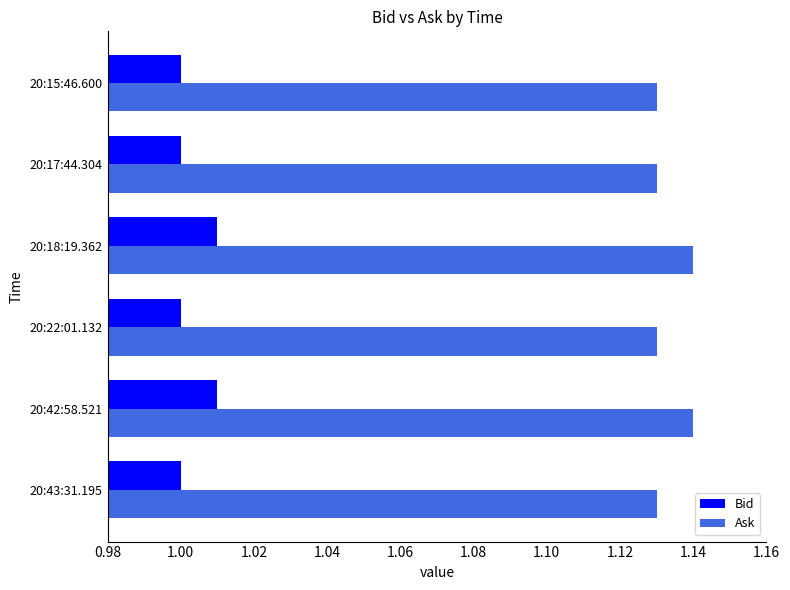

What is the sum of all Bid values?

6.0